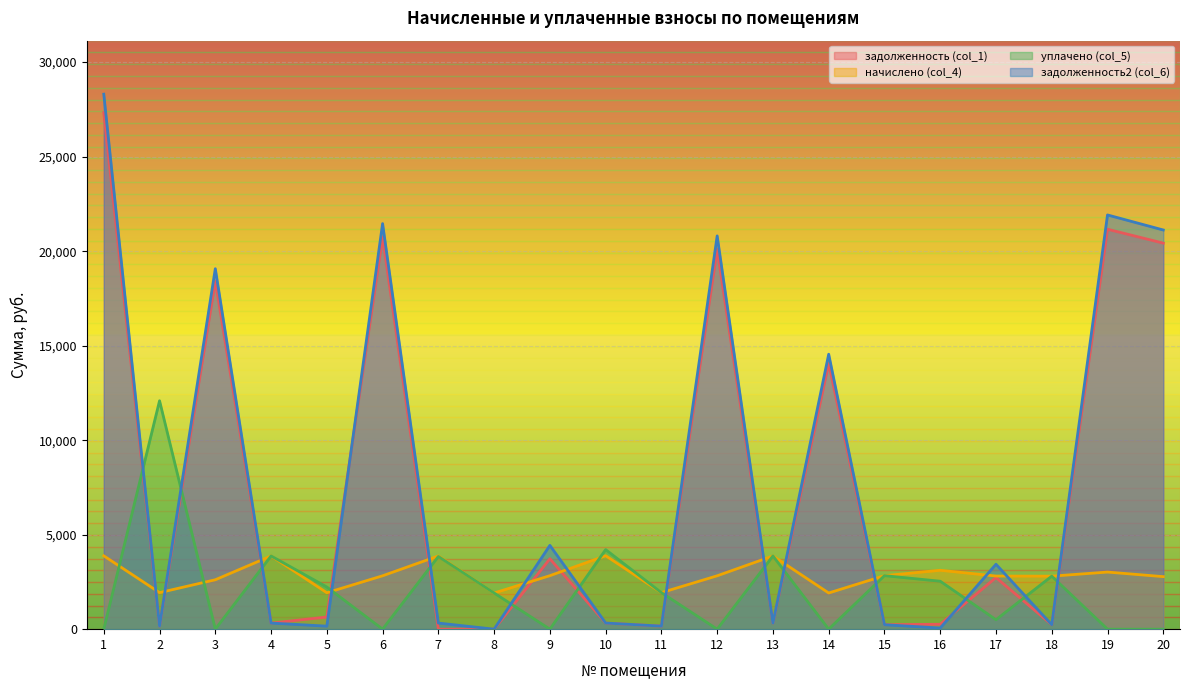

Which series has the largest range (max minus min)?

задолженность2 (col_6)